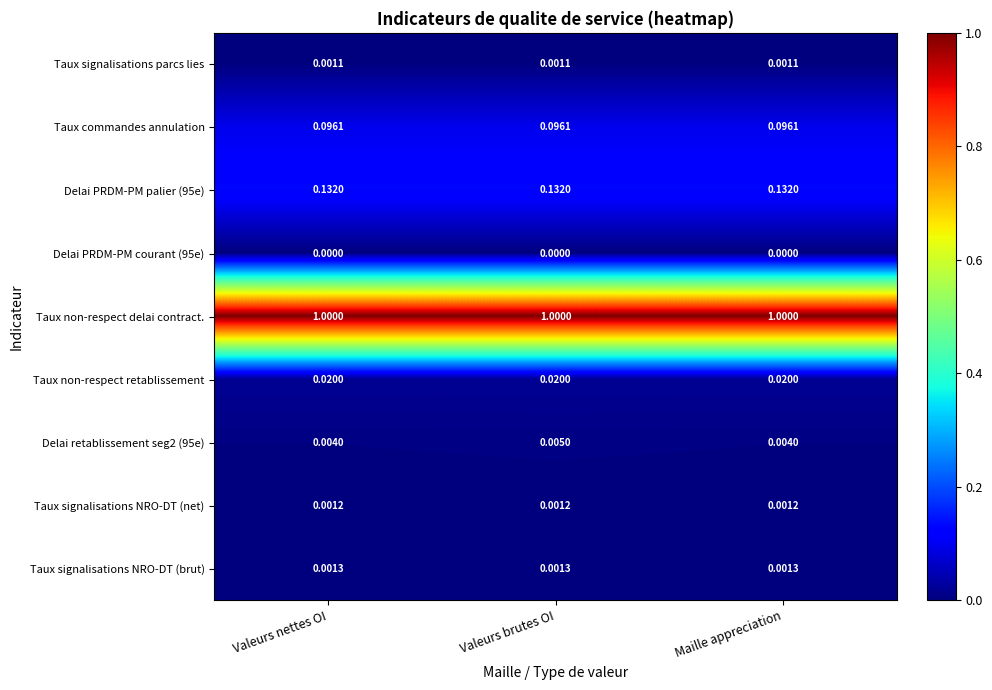

How many data points does each series have?

3